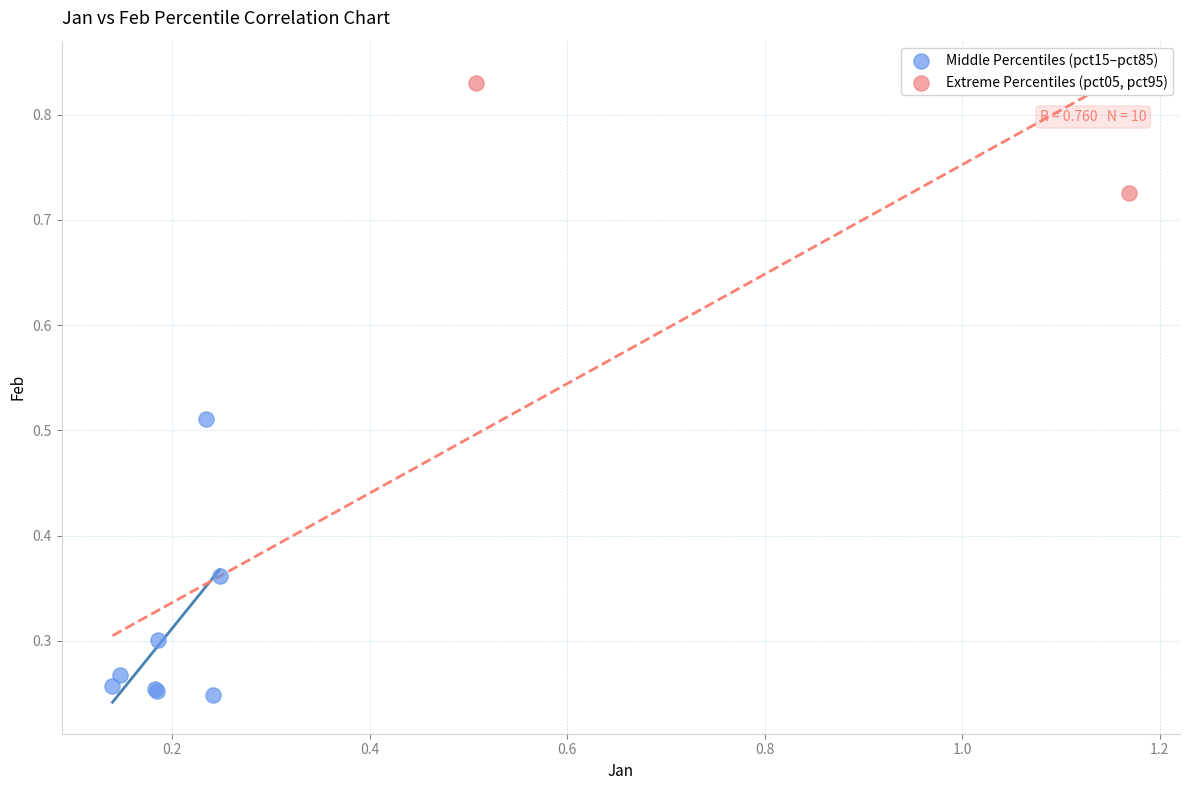

Which series has the widest spread of Y values?

Middle Percentiles (pct15–pct85)